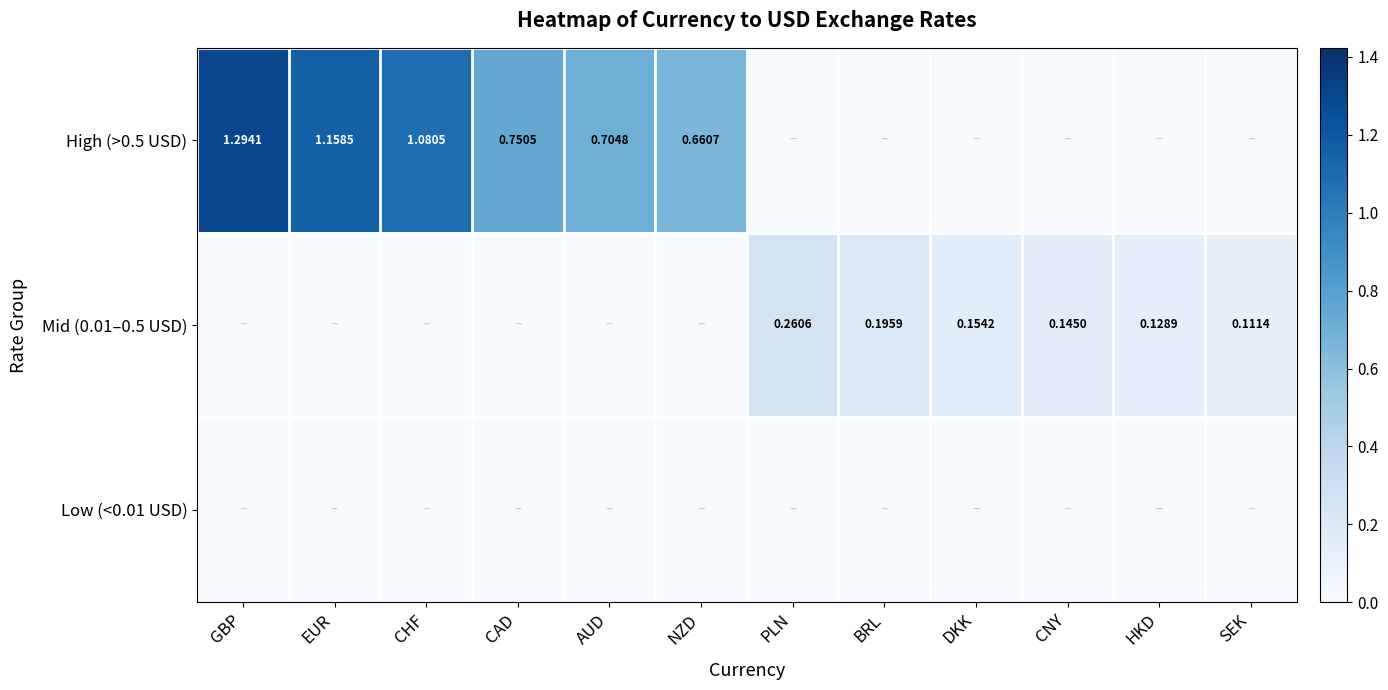

List the series in order of their peak value, lowest first.

Low (<0.01 USD), Mid (0.01–0.5 USD), High (>0.5 USD)